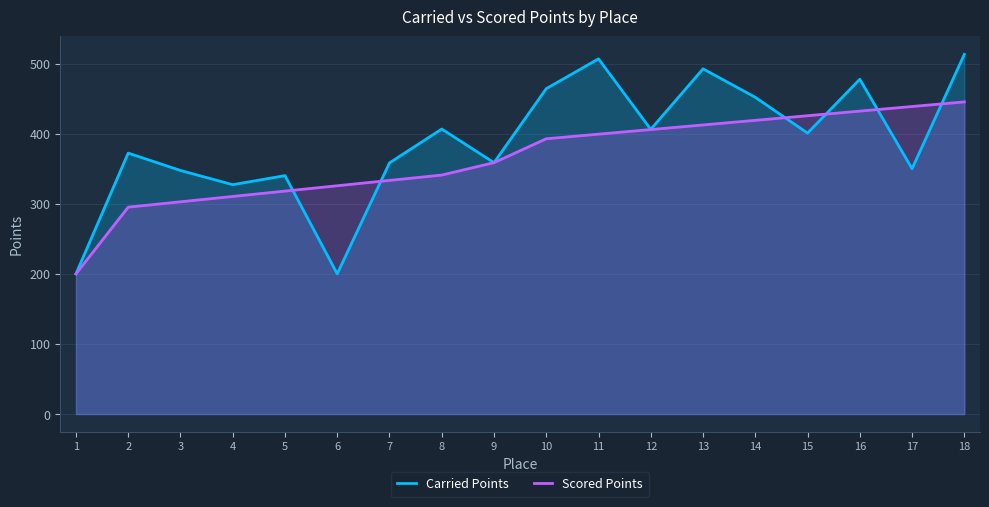

What are all the series names shown in the legend?

Carried Points, Scored Points